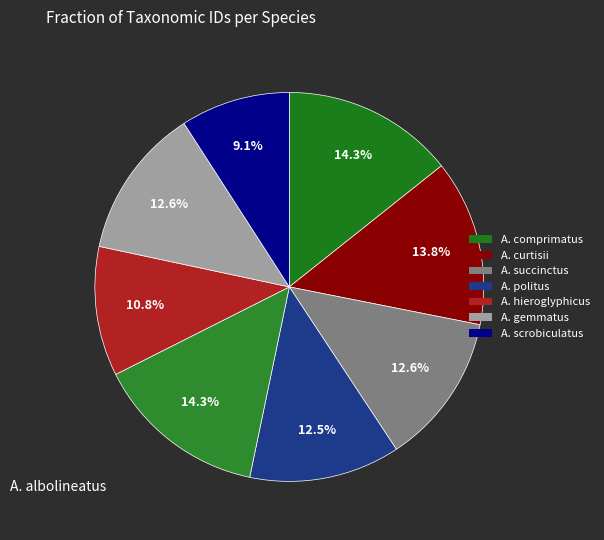

How many slices are in this pie chart?

8